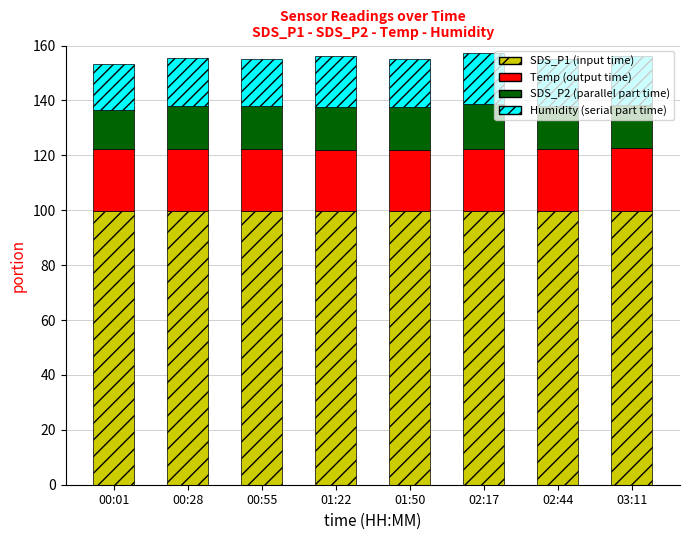

What is the total value across all series at 03:11?

156.1